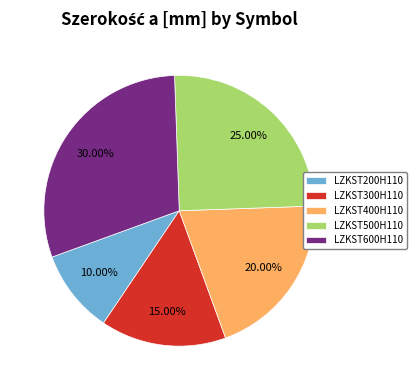

Approximately how many times larger is the value at LZKST200H110 compared to LZKST500H110?

0.4